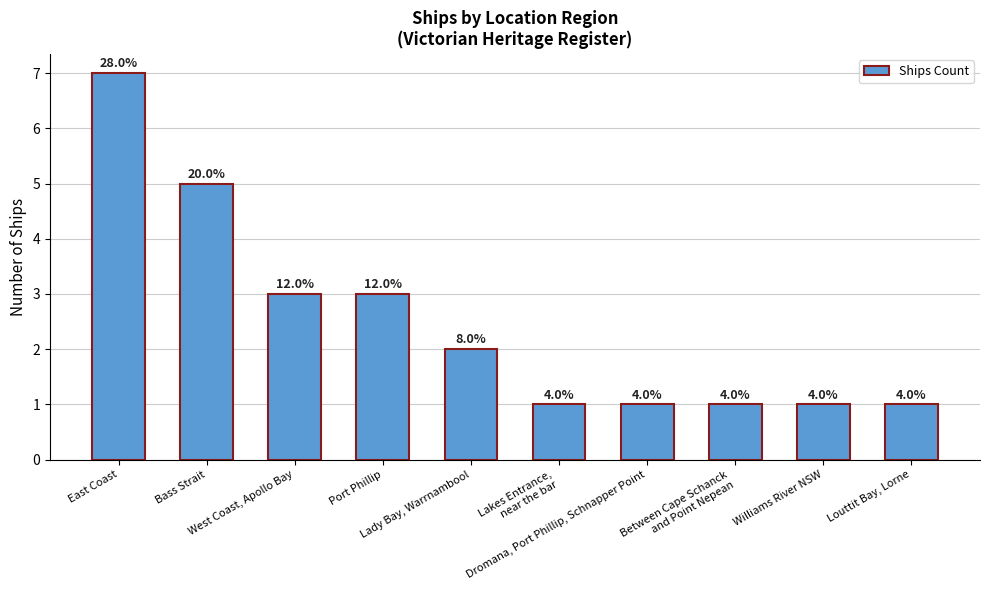

Where does the data first go above 2?

East Coast